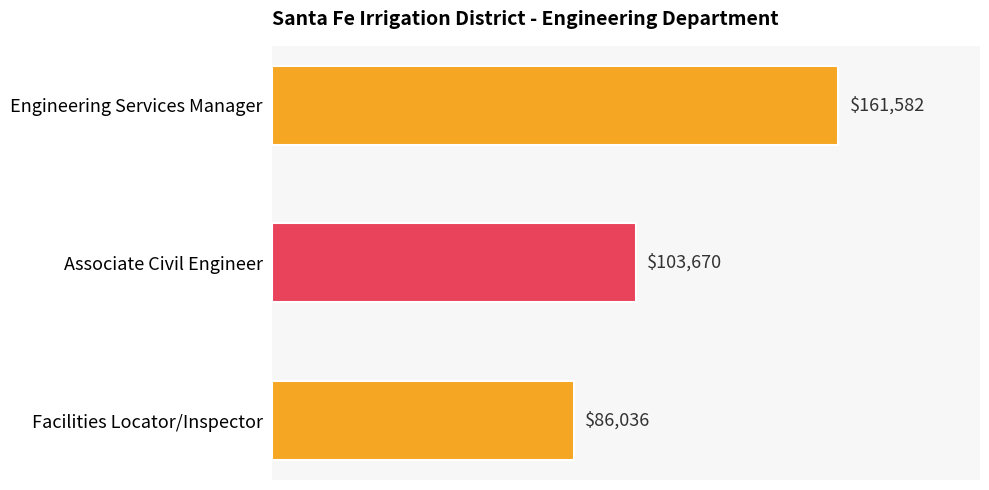

What is the sum of all values?

351288